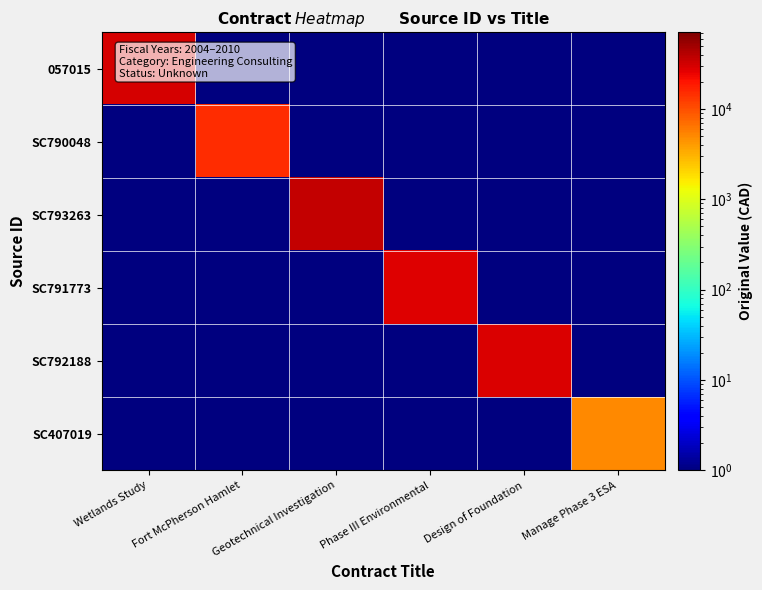

Which category has the lowest value across all series?

Fort McPherson Hamlet